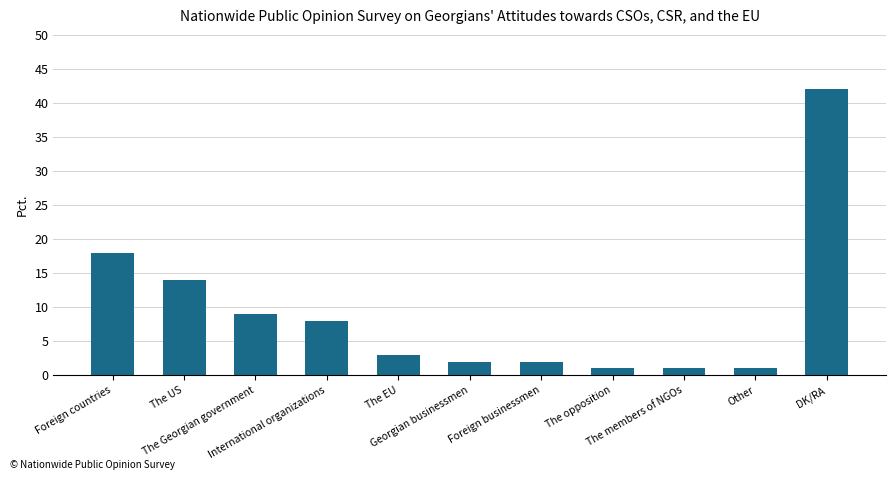

Reading left to right, list all the values displayed in this chart.

Foreign countries=18	The US=14	The Georgian government=9	International organizations=8	The EU=3	Georgian businessmen=2	Foreign businessmen=2	The opposition=1	The members of NGOs=1	Other=1	DK/RA=42